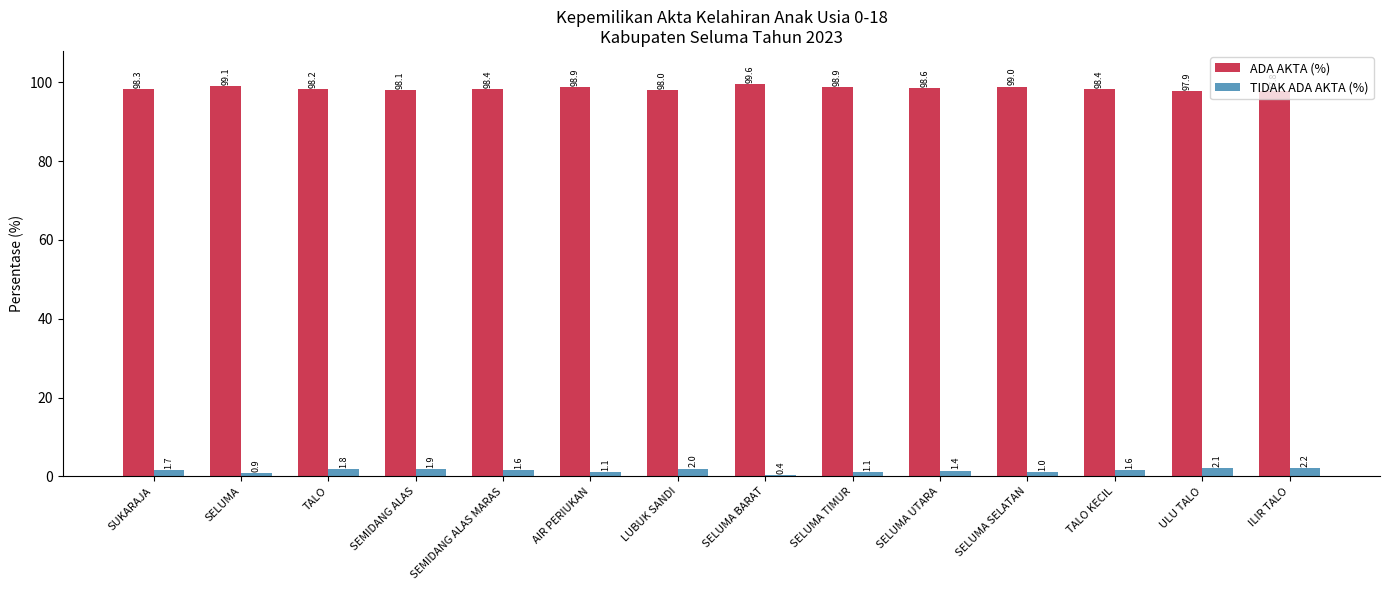

At which label is ADA AKTA (%) closest to 98?

LUBUK SANDI